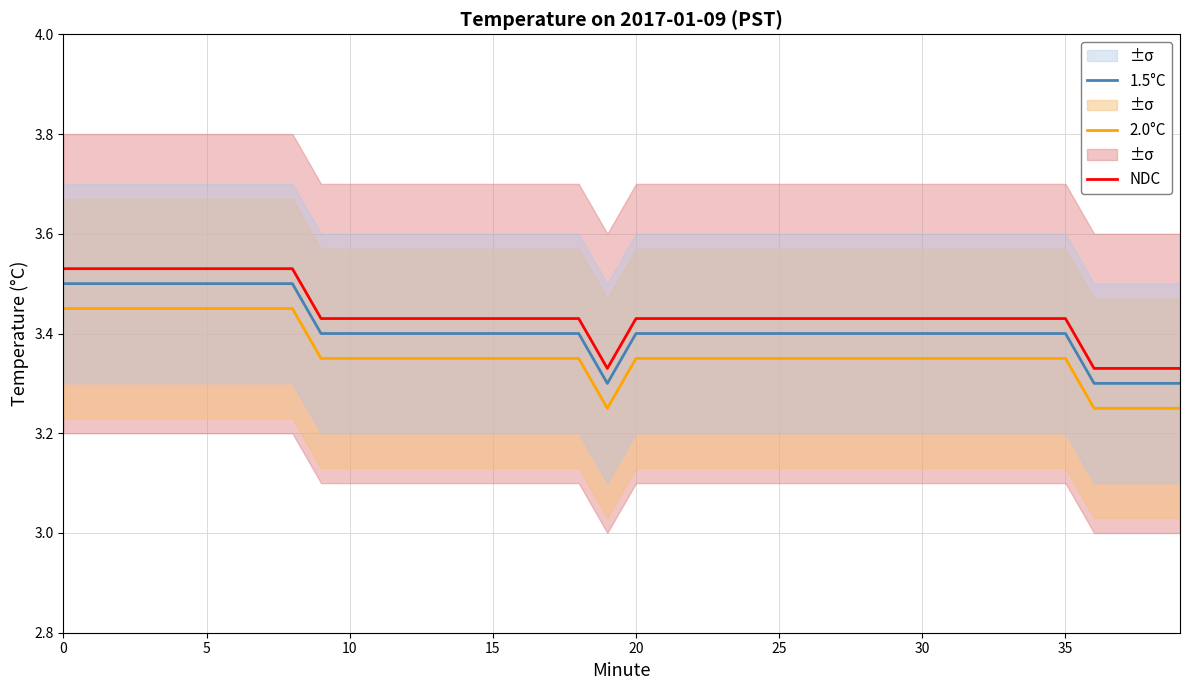

Reading left to right, list all the values displayed in this chart.

NDC: 3.5	3.5	3.5	3.5	3.5	3.5	3.5	3.5	3.5	3.4	3.4	3.4	3.4	3.4	3.4	3.4	3.4	3.4	3.4	3.3	3.4	3.4	3.4	3.4	3.4	3.4	3.4	3.4	3.4	3.4	3.4	3.4	3.4	3.4	3.4	3.4	3.3	3.3	3.3	3.3
2.0°C: 3.5	3.5	3.5	3.5	3.5	3.5	3.5	3.5	3.5	3.4	3.4	3.4	3.4	3.4	3.4	3.4	3.4	3.4	3.4	3.2	3.4	3.4	3.4	3.4	3.4	3.4	3.4	3.4	3.4	3.4	3.4	3.4	3.4	3.4	3.4	3.4	3.2	3.2	3.2	3.2
1.5°C: 3.5	3.5	3.5	3.5	3.5	3.5	3.5	3.5	3.5	3.4	3.4	3.4	3.4	3.4	3.4	3.4	3.4	3.4	3.4	3.3	3.4	3.4	3.4	3.4	3.4	3.4	3.4	3.4	3.4	3.4	3.4	3.4	3.4	3.4	3.4	3.4	3.3	3.3	3.3	3.3